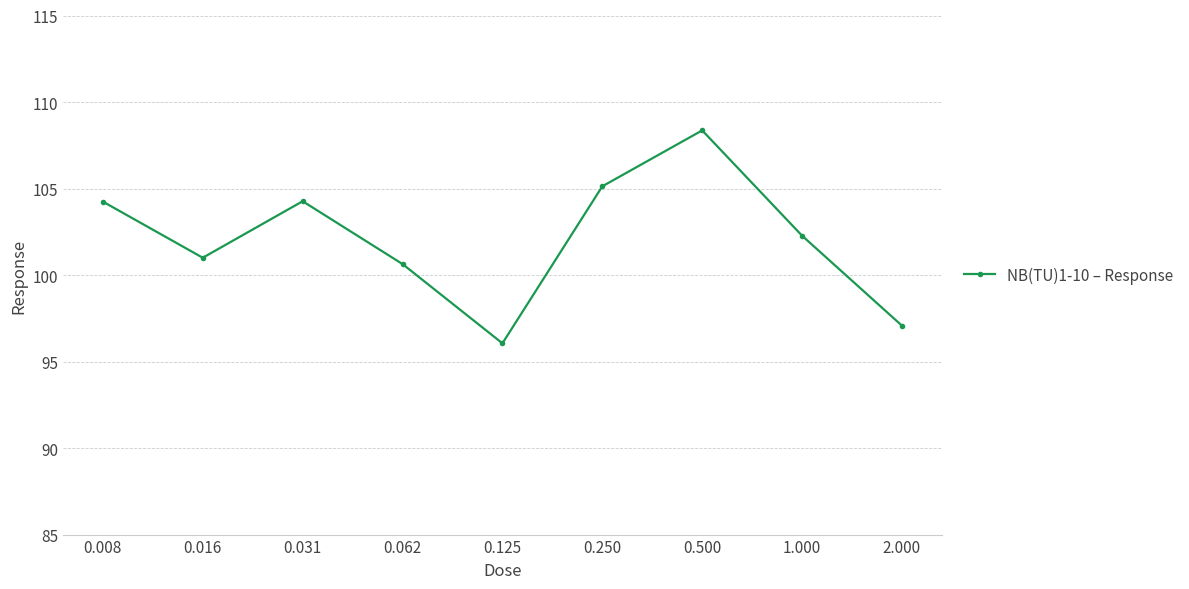

What is the difference between the second highest and second lowest values?

8.1